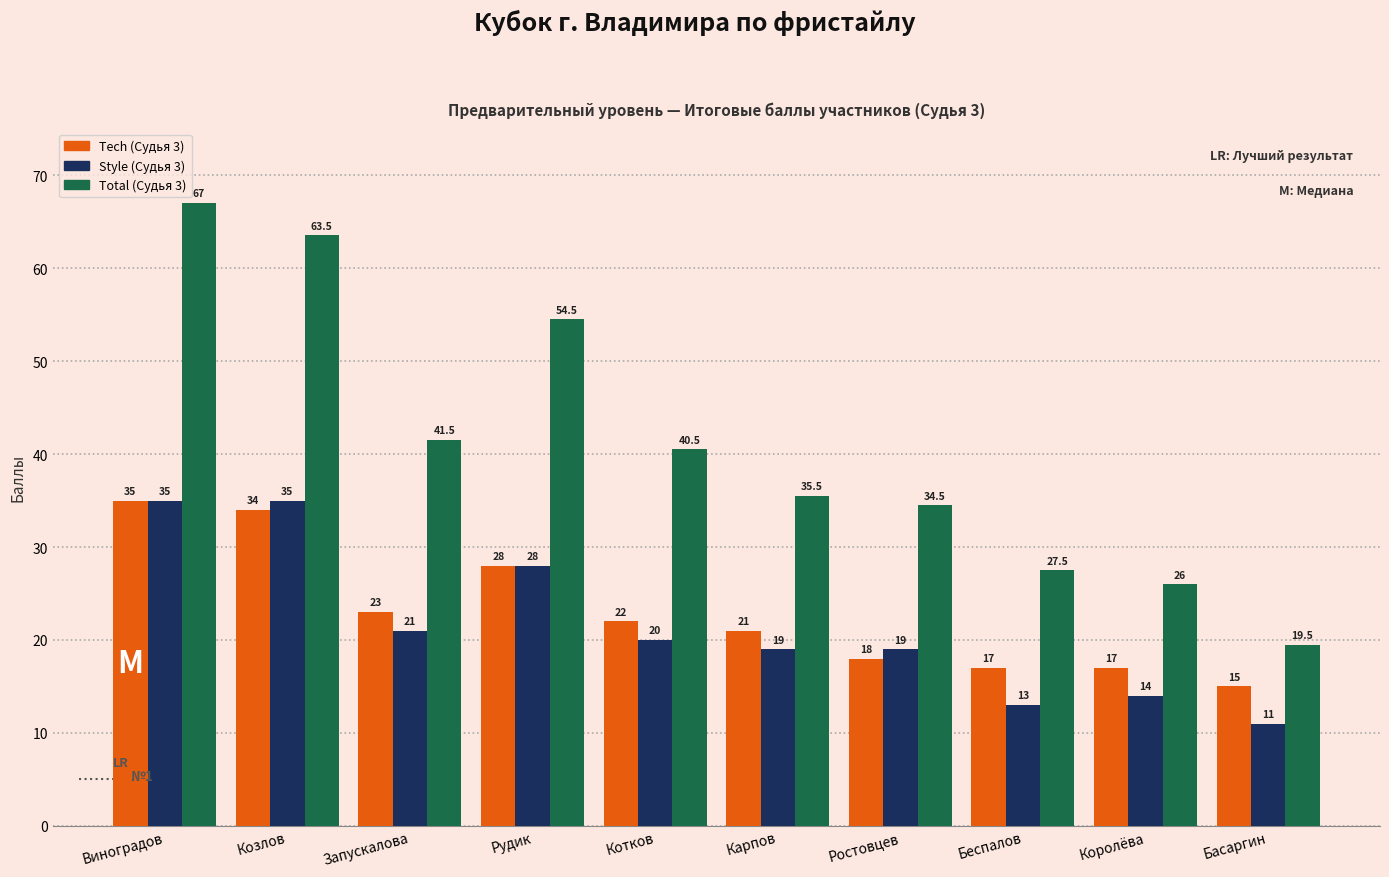

How many series are shown in this chart?

3